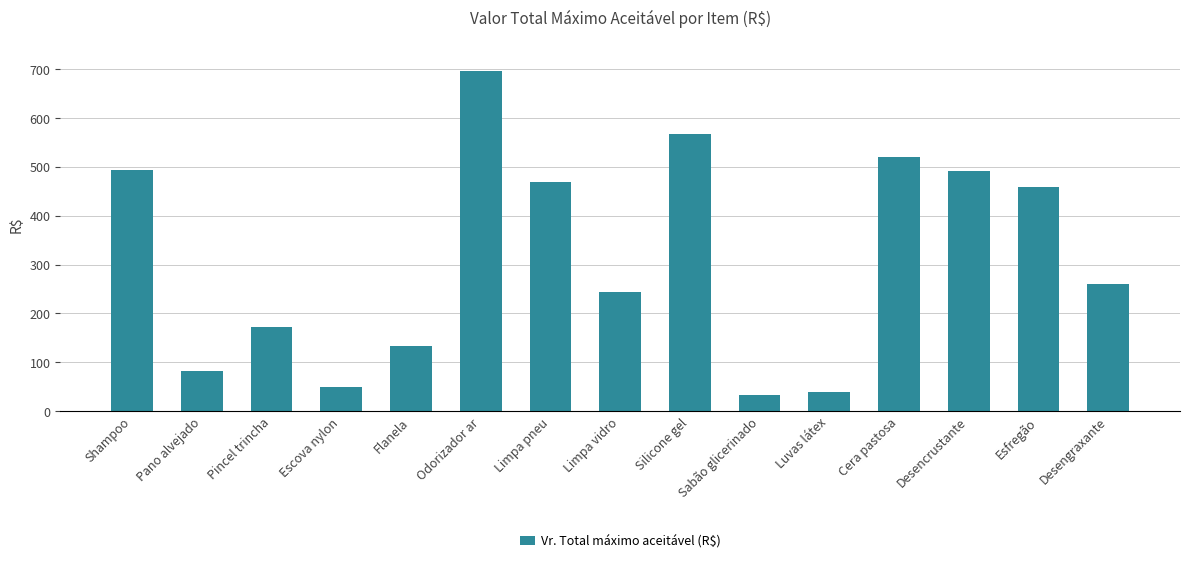

What is the difference between the maximum and minimum values?

662.2